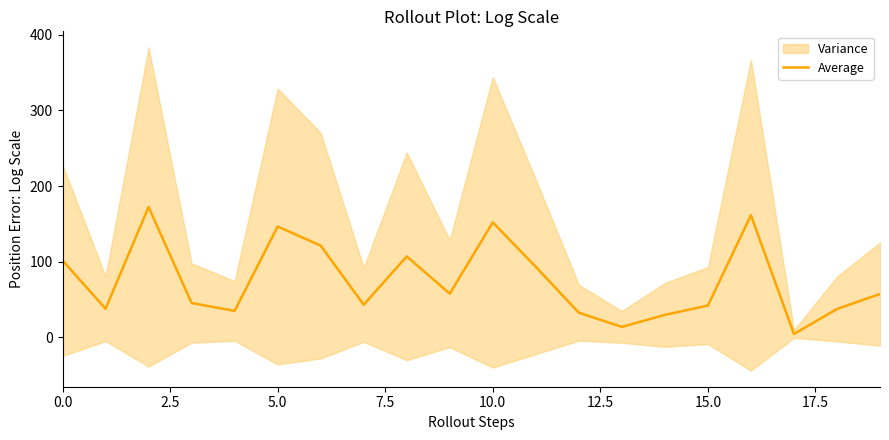

Is it true that Average equals 209.3 at 10.0?

False